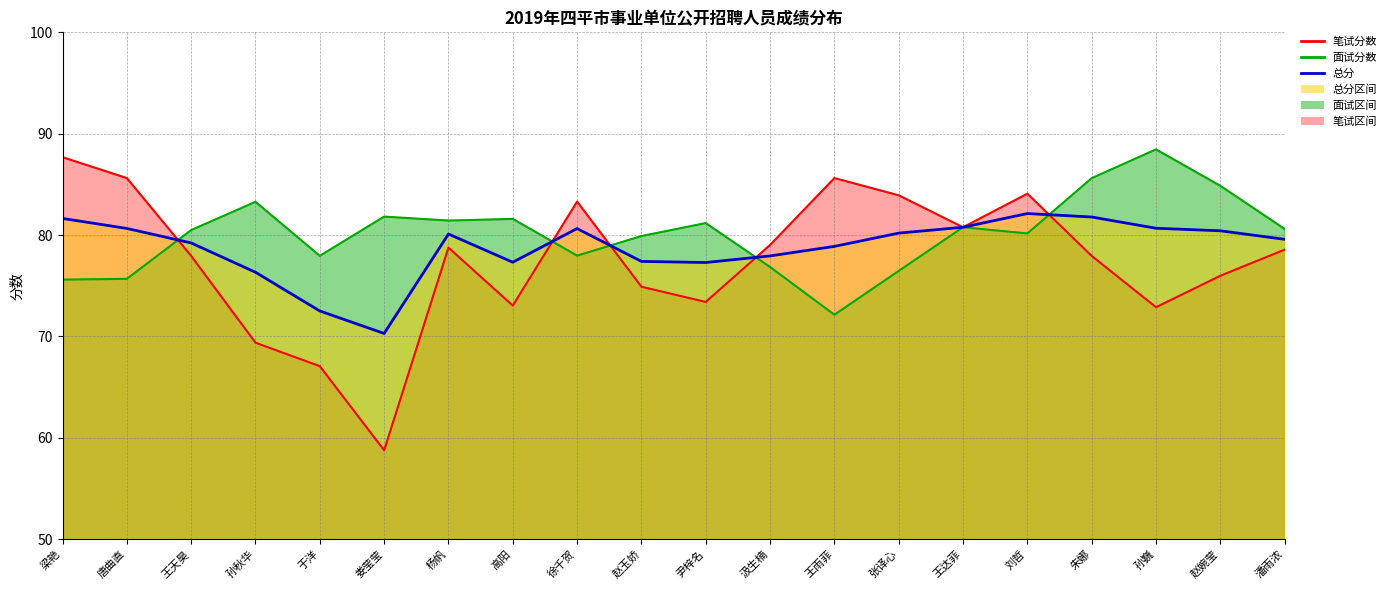

List the series in order of their overall mean, highest first.

面试分数, 总分, 笔试分数